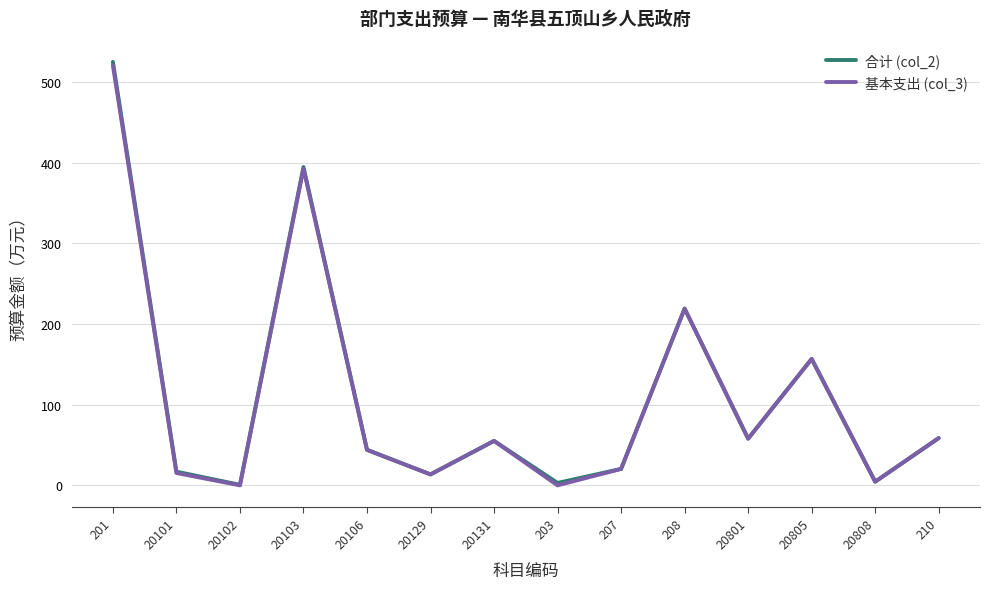

Which category has the highest value across all series?

201